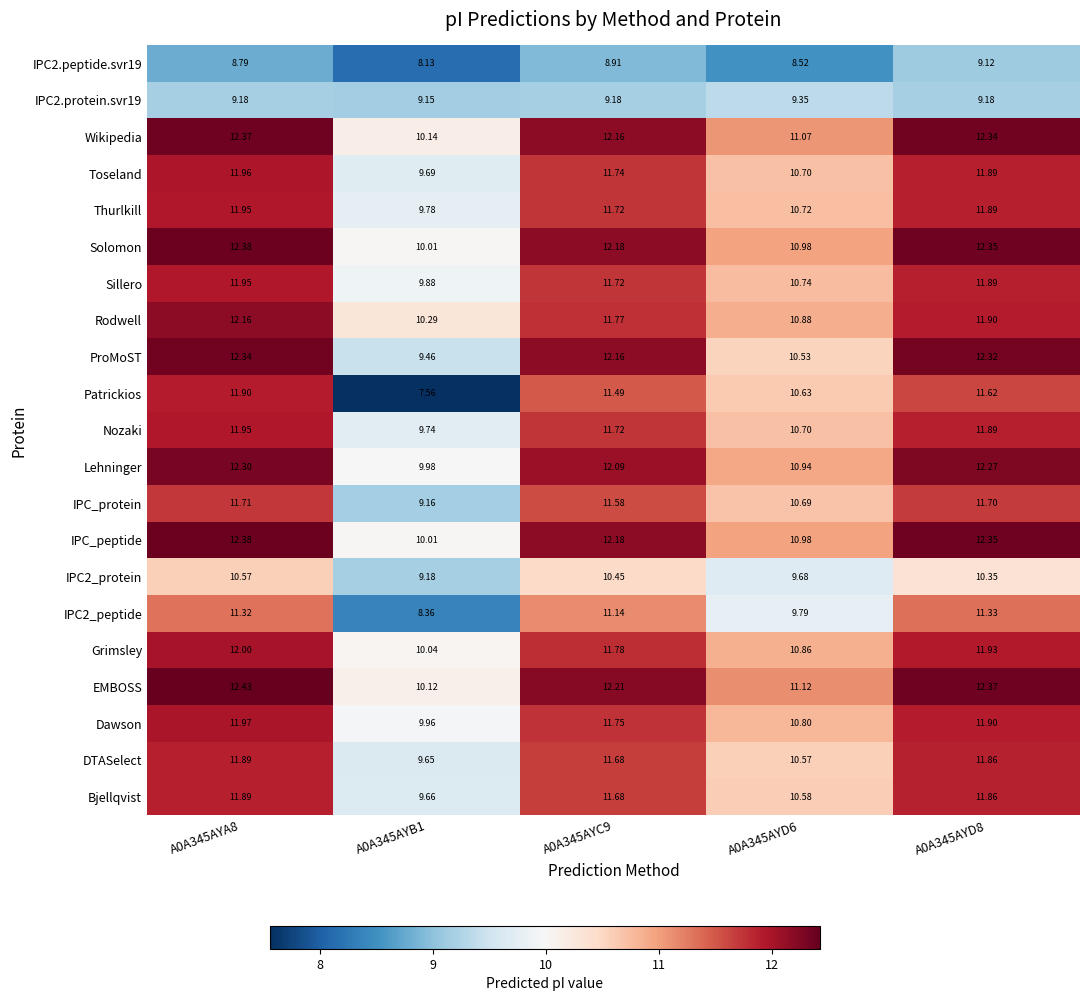

At which category is the sum across all series the highest?

A0A345AYA8